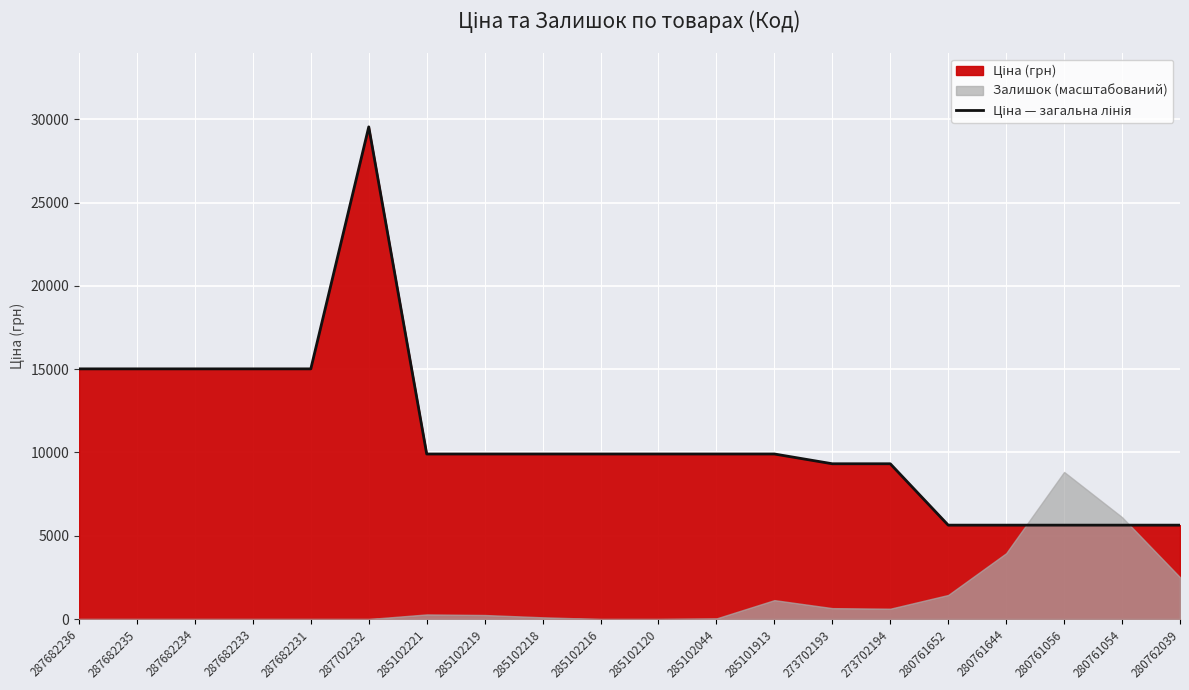

At which category does the data reach its first local peak?

287702232